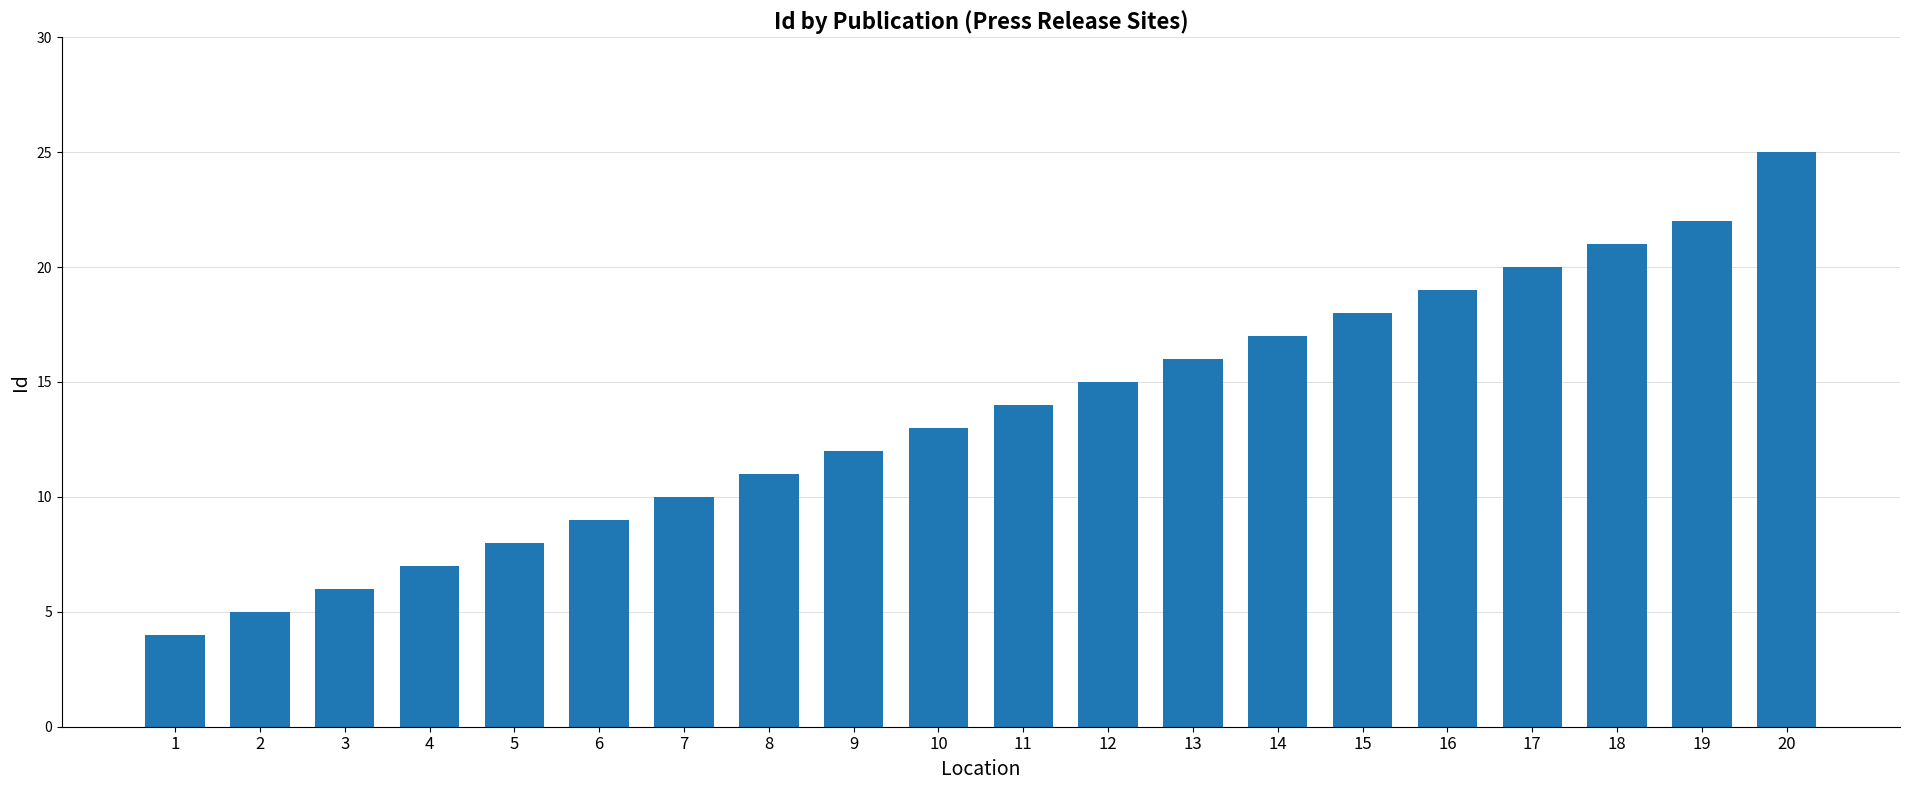

What is the change in value from 6 to 20?

+16